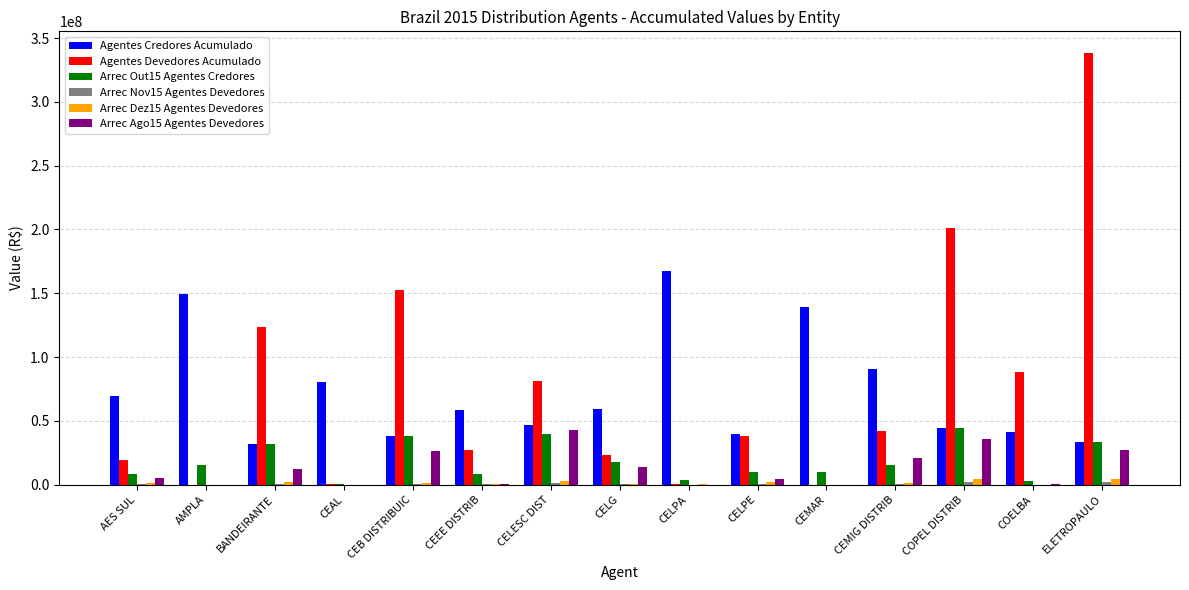

What is the maximum value shown in the chart?

338375168.0